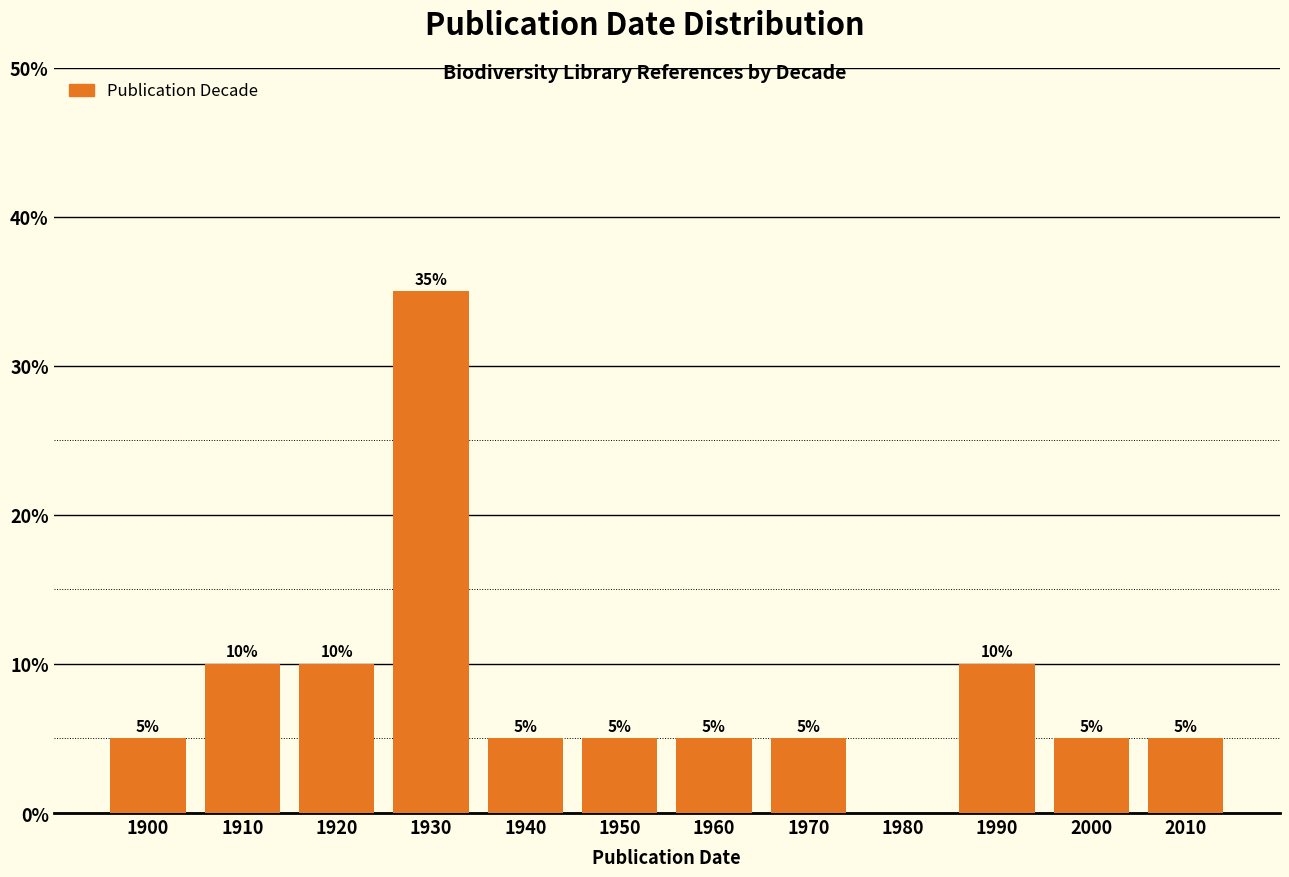

Reading left to right, extract all data points from this chart.

1900=5	1910=10	1920=10	1930=35	1940=5	1950=5	1960=5	1970=5	1980=0	1990=10	2000=5	2010=5